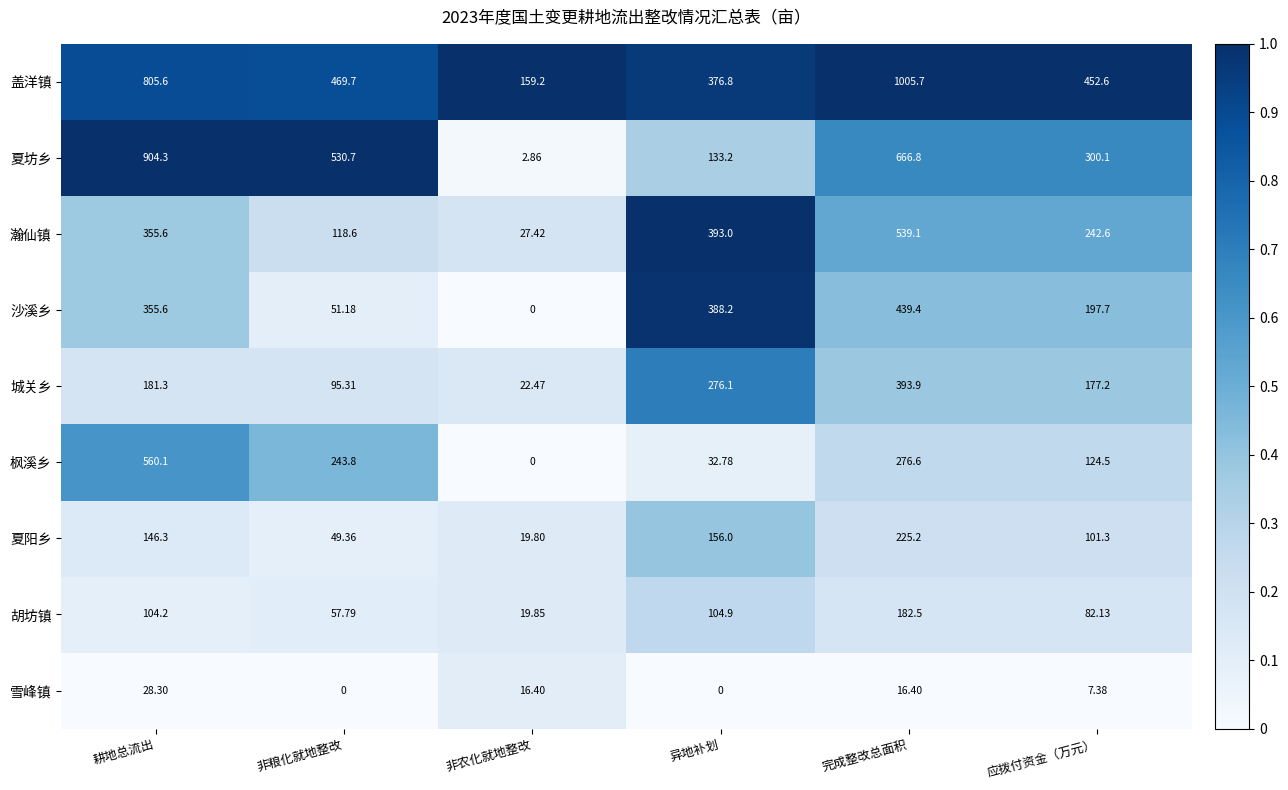

Which series has the largest total across all categories?

盖洋镇